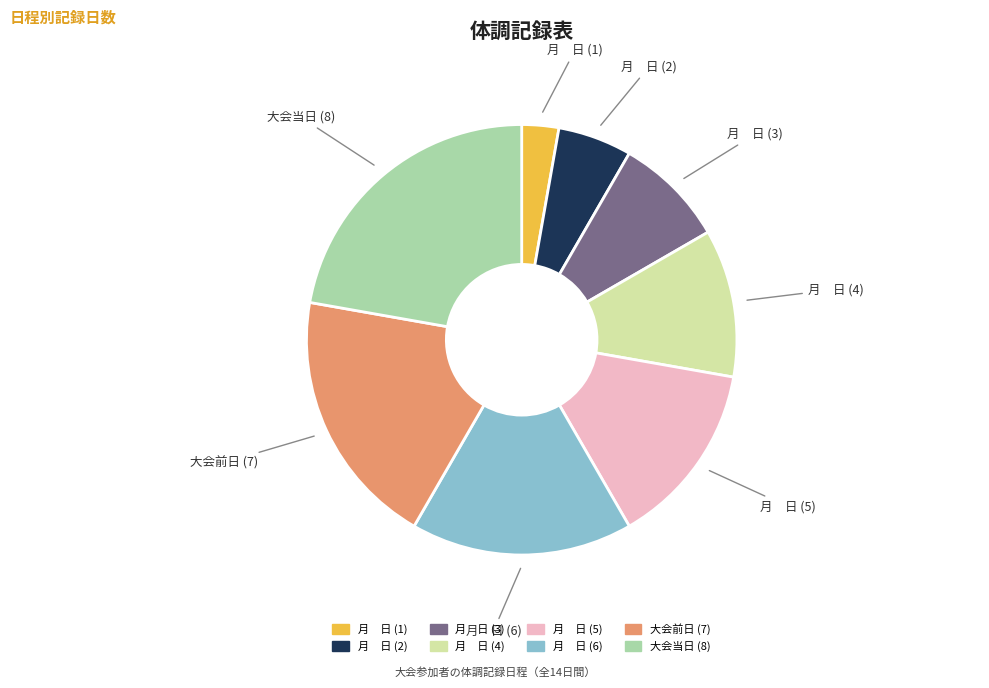

Is there a majority slice in this chart?

No